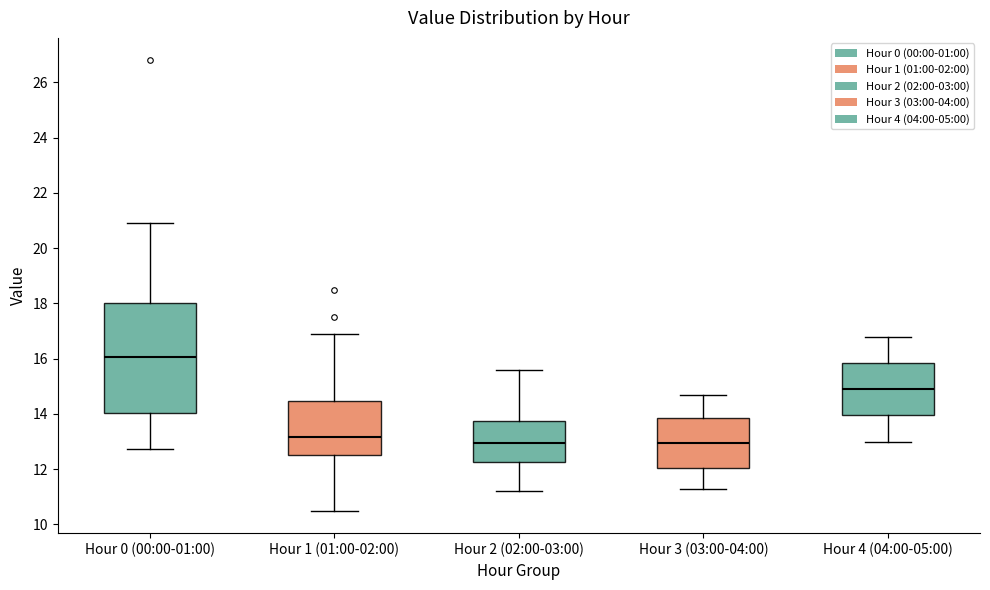

Reading left to right, transcribe this box plot: for each box, give where its median line is, the range the box spans, and where its two whiskers end, as read against the y-axis. The values are not printed on the chart, so give them approximately, as read against the axis.

Hour 0 (00:00-01:00): median 16.0, box 14.0 to 18.0, whiskers 12.8 to 21.0
Hour 1 (01:00-02:00): median 13.2, box 12.6 to 14.4, whiskers 10.6 to 17.0
Hour 2 (02:00-03:00): median 13.0, box 12.2 to 13.8, whiskers 11.2 to 15.6
Hour 3 (03:00-04:00): median 13.0, box 12.0 to 13.8, whiskers 11.4 to 14.8
Hour 4 (04:00-05:00): median 15.0, box 14.0 to 15.8, whiskers 13.0 to 16.8